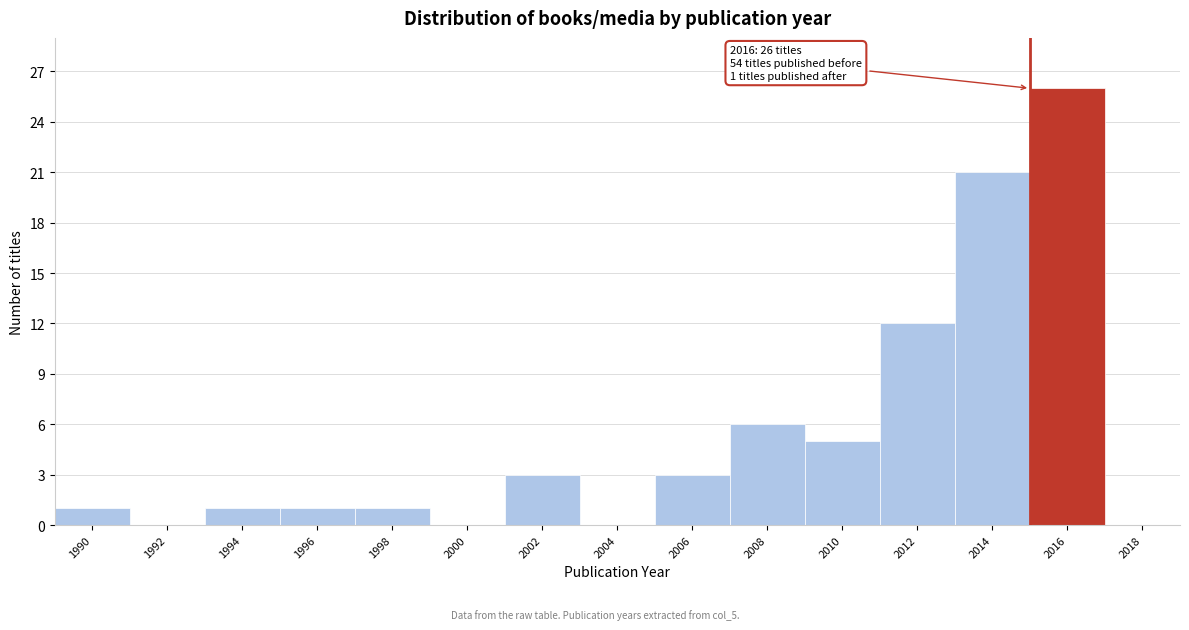

Reading left to right, what are all the values shown in this chart?

1990=1	1992=0	1994=1	1996=1	1998=1	2000=0	2002=3	2004=0	2006=3	2008=6	2010=5	2012=12	2014=21	2016=26	2018=0